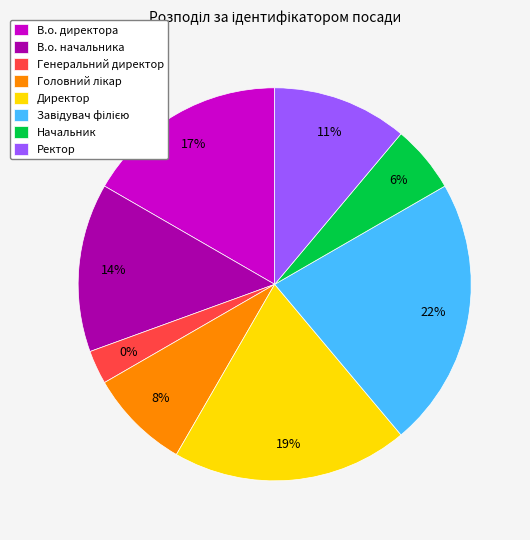

What percentage do Генеральний директор and В.о. директора together represent?

19.4%